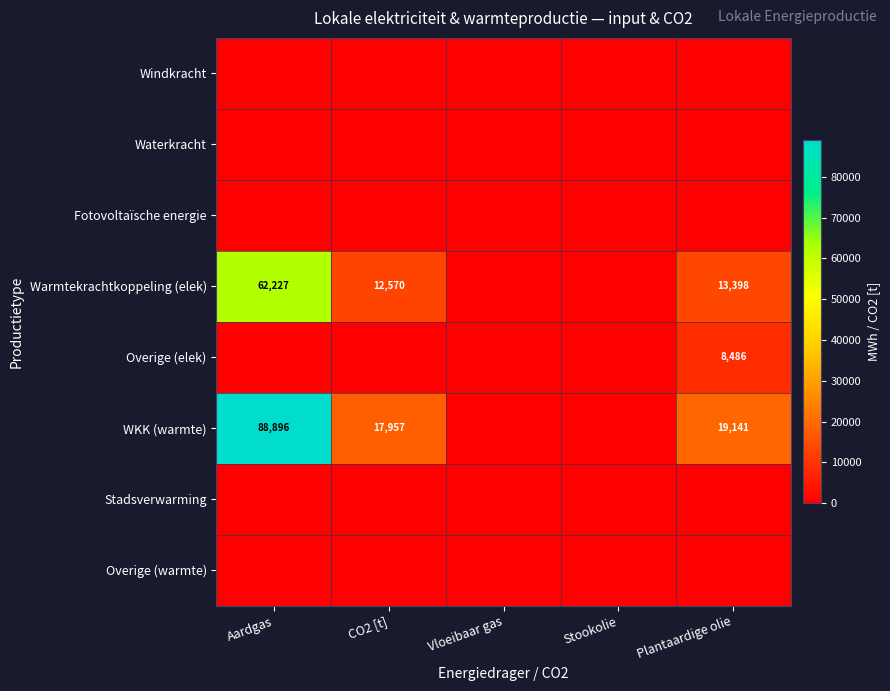

The Warmtekrachtkoppeling (elek) series shows 13398 at Plantaardige olie. True or false?

True